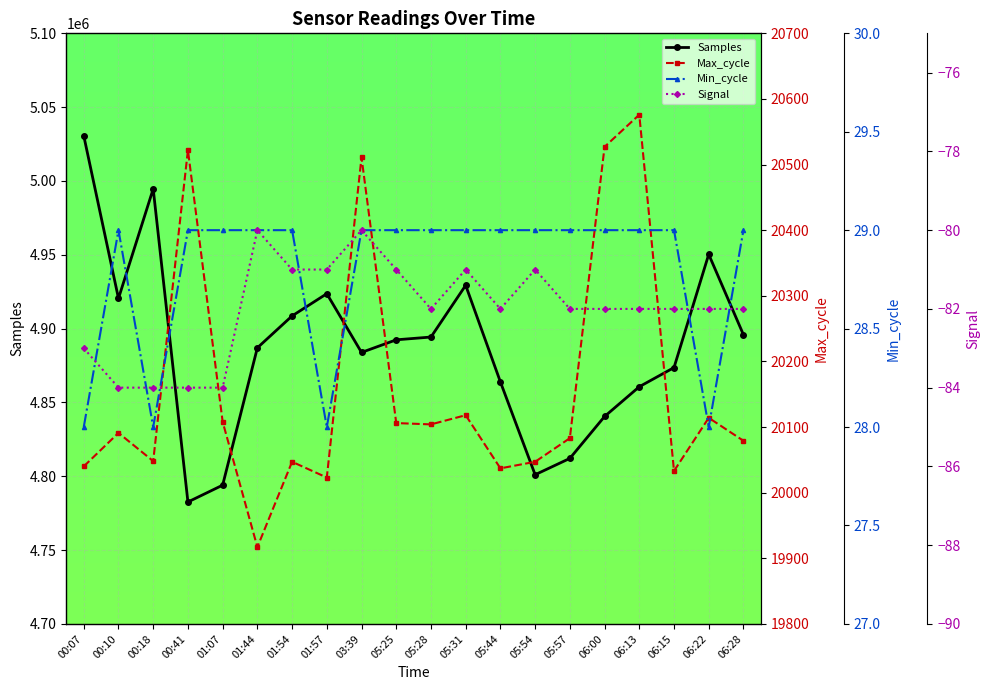

True or false: Signal and Max_cycle intersect in this chart.

False